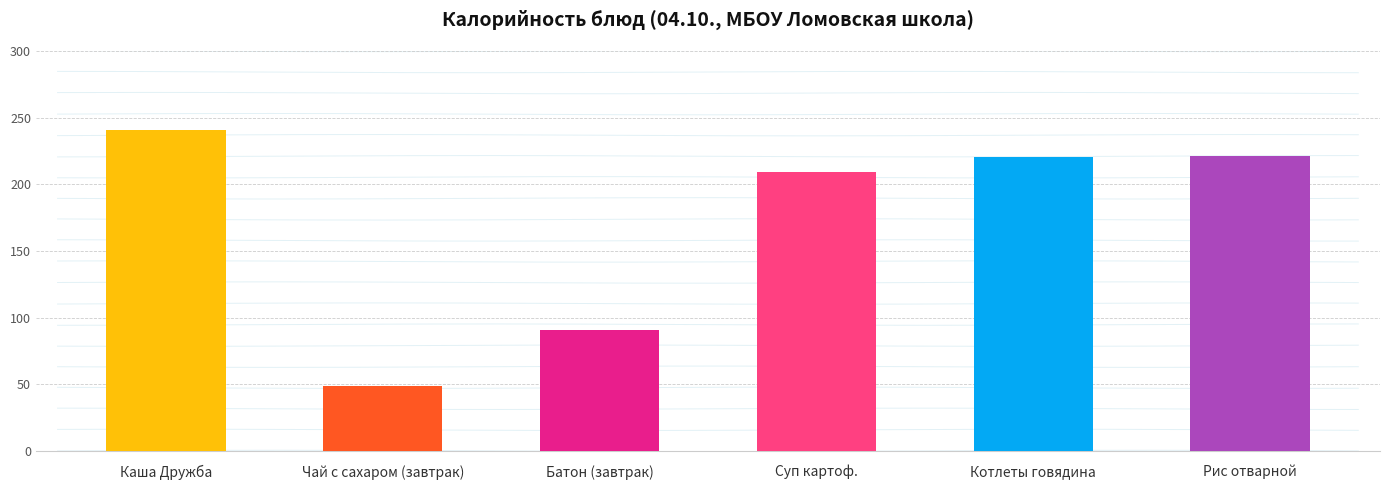

What is the ratio of the value at Рис отварной to the value at Каша Дружба?

0.9